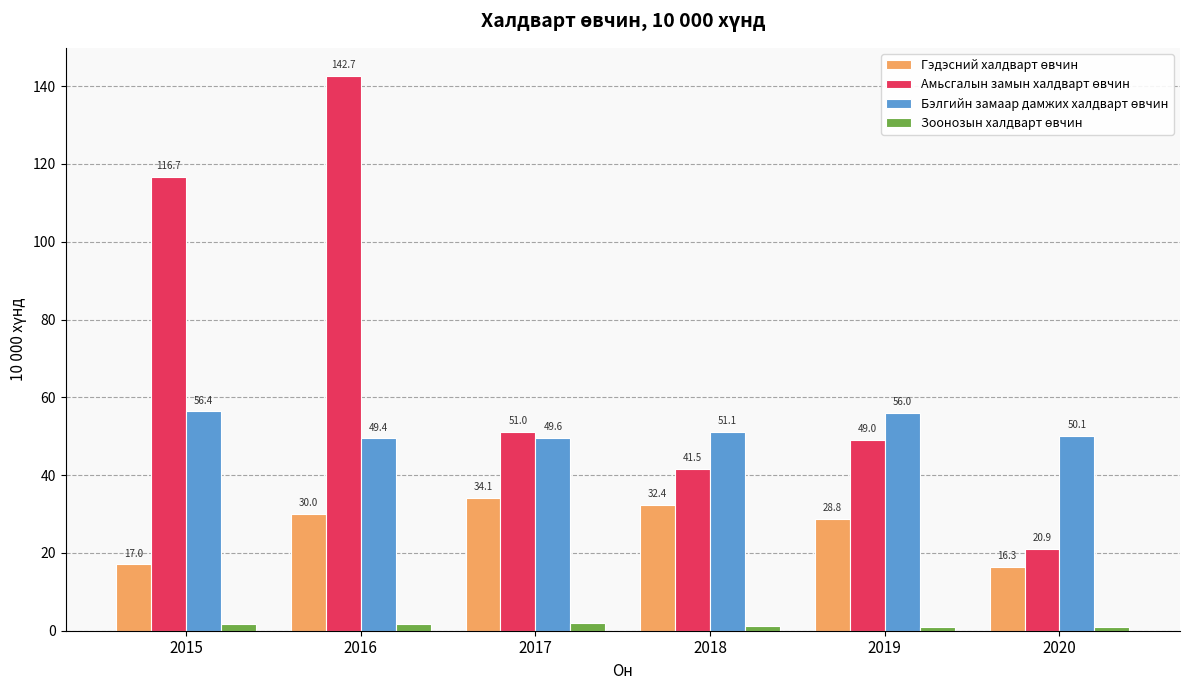

At which category is the sum across all series the highest?

2016